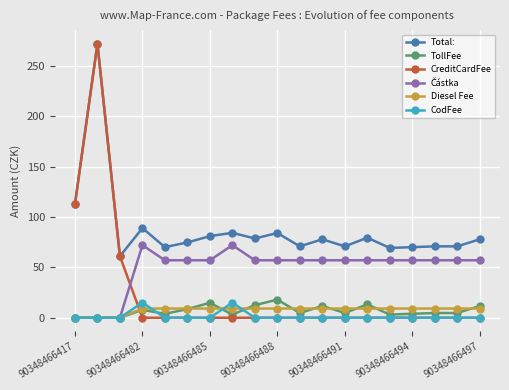

What is the maximum value for TollFee?

17.9